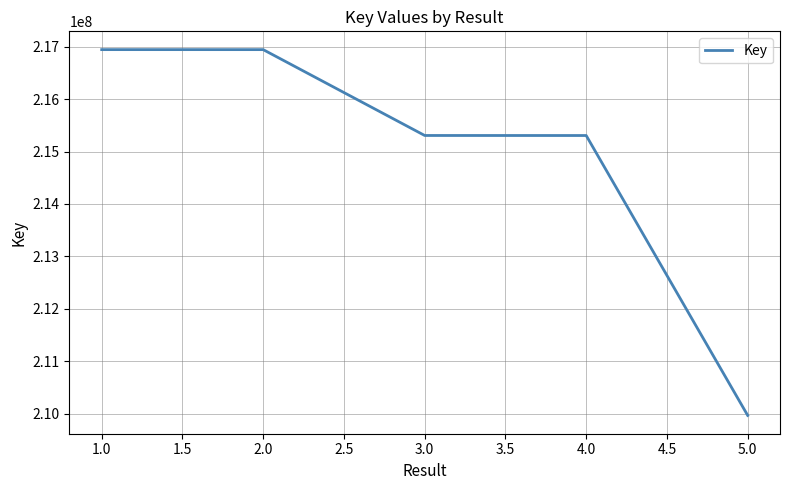

What is the average value?

214892920